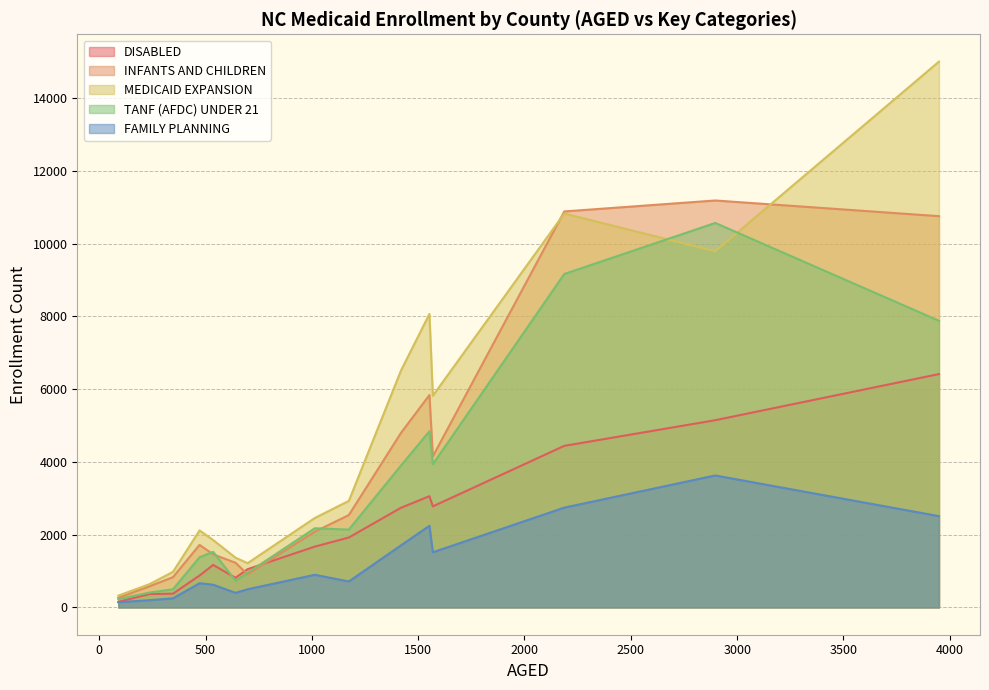

The value of TANF (AFDC) UNDER 21 at BLADEN is 3888. True or false?

False